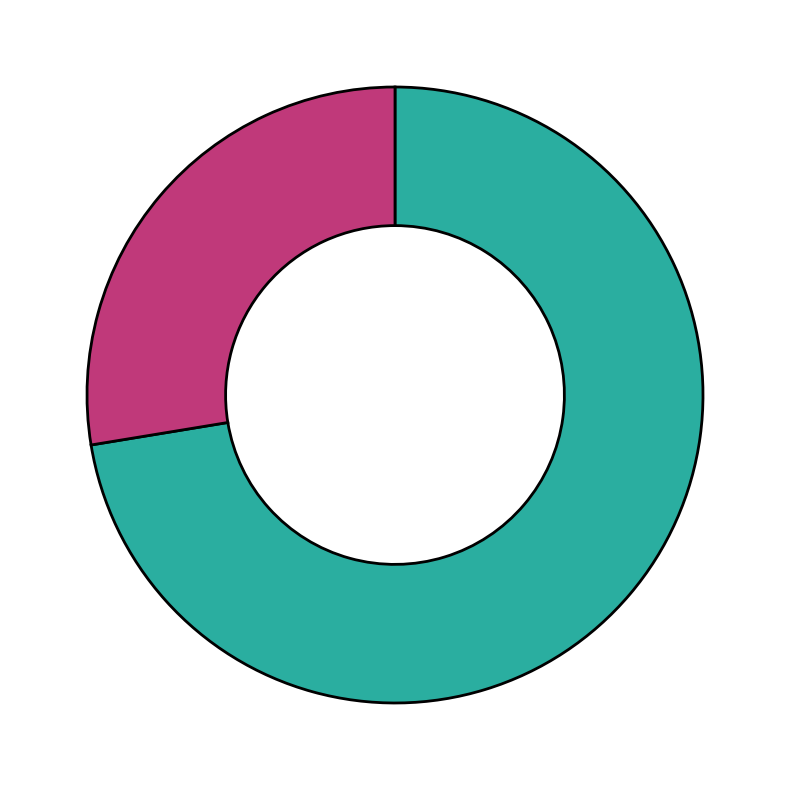

Is there a majority slice in this chart?

Yes